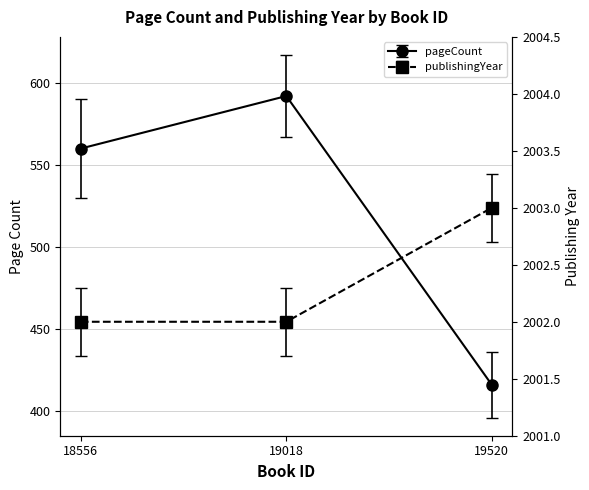

How many values in the pageCount series exceed 560?

1